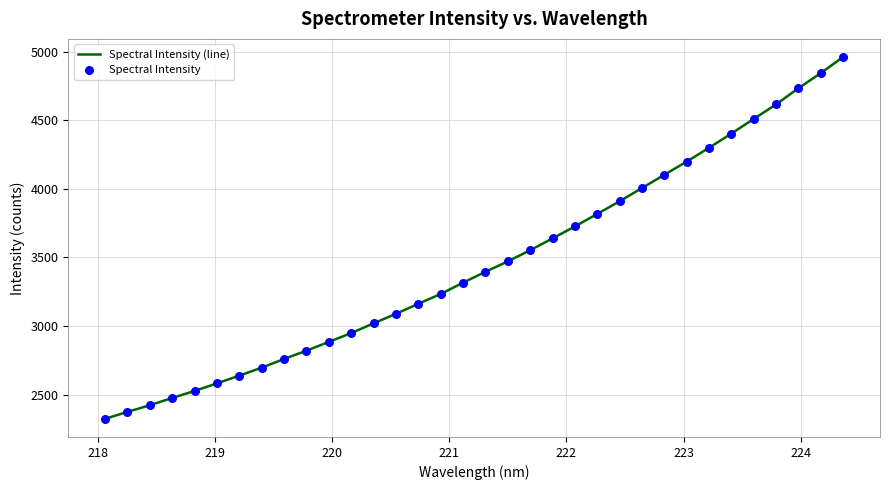

What is the minimum value shown in the chart?

2323.7